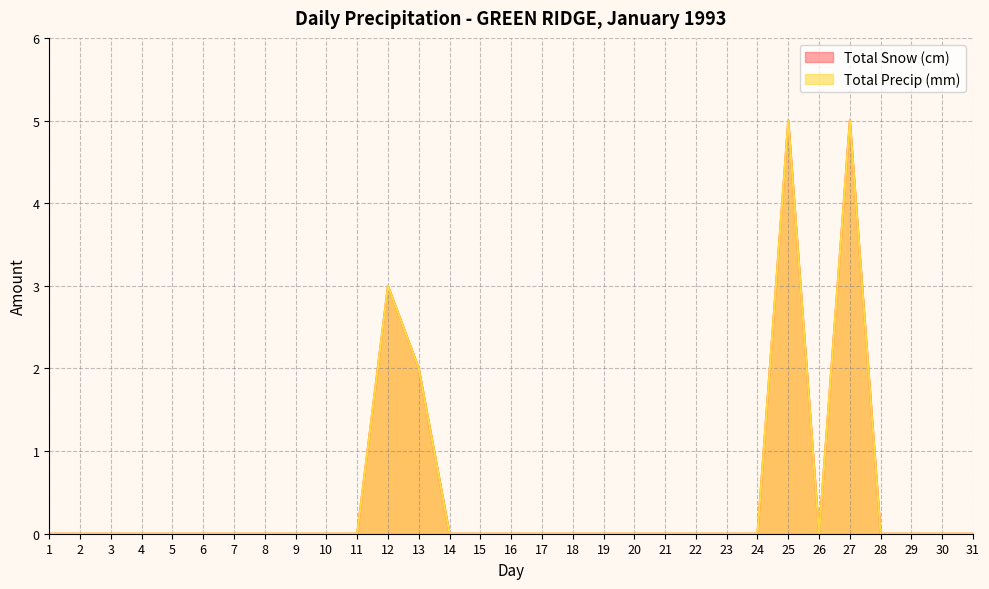

Count the Total Precip (mm) values in the range 0 to 1.

27